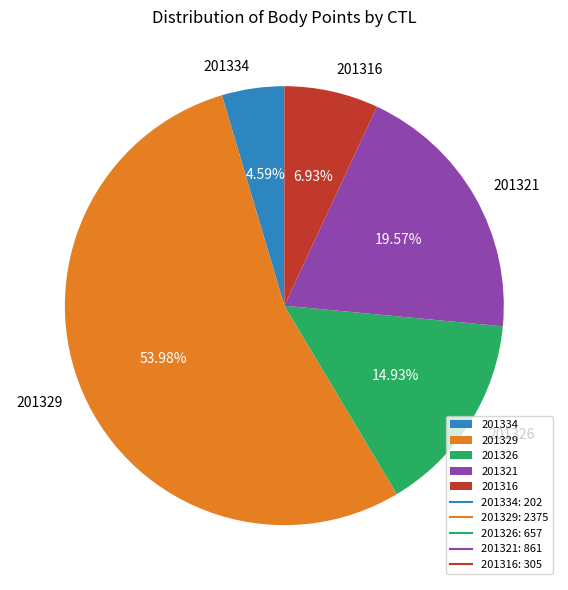

How many slices are in this pie chart?

5